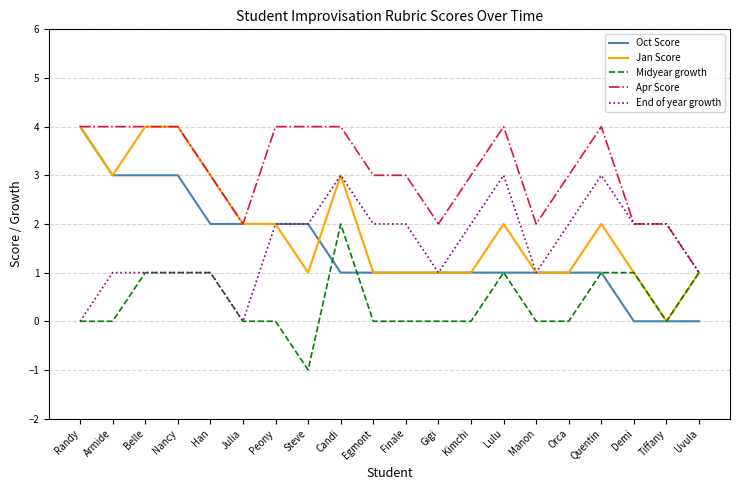

What are all the series names shown in the legend?

Oct Score, Jan Score, Midyear growth, Apr Score, End of year growth